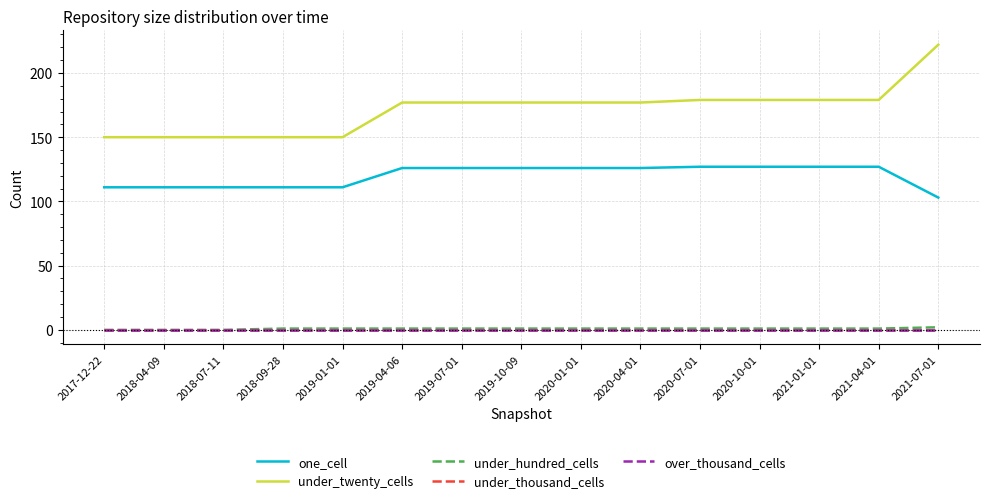

True or false: one_cell and over_thousand_cells cross at least once.

False